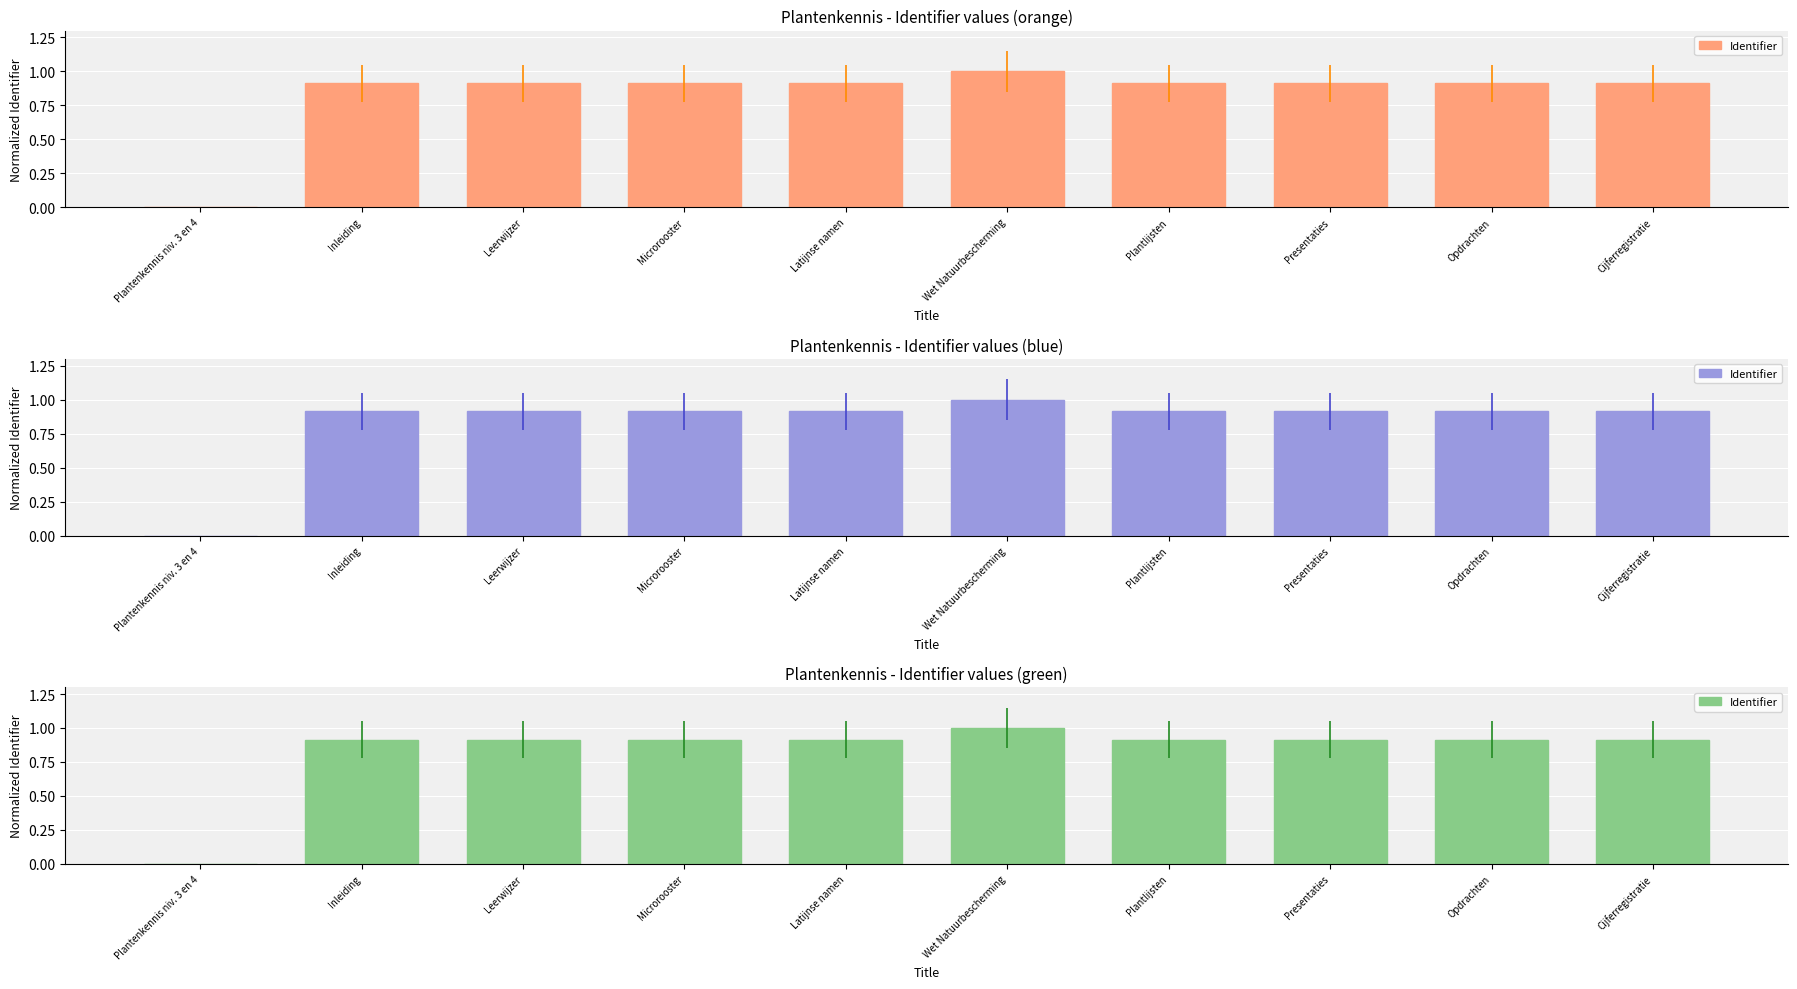

Reading left to right, list all the values displayed in this chart.

Plantenkennis niv. 3 en 4=0.0	Inleiding=0.9	Leerwijzer=0.9	Microrooster=0.9	Latijnse namen=0.9	Wet Natuurbescherming=1.0	Plantlijsten=0.9	Presentaties=0.9	Opdrachten=0.9	Cijferregistratie=0.9